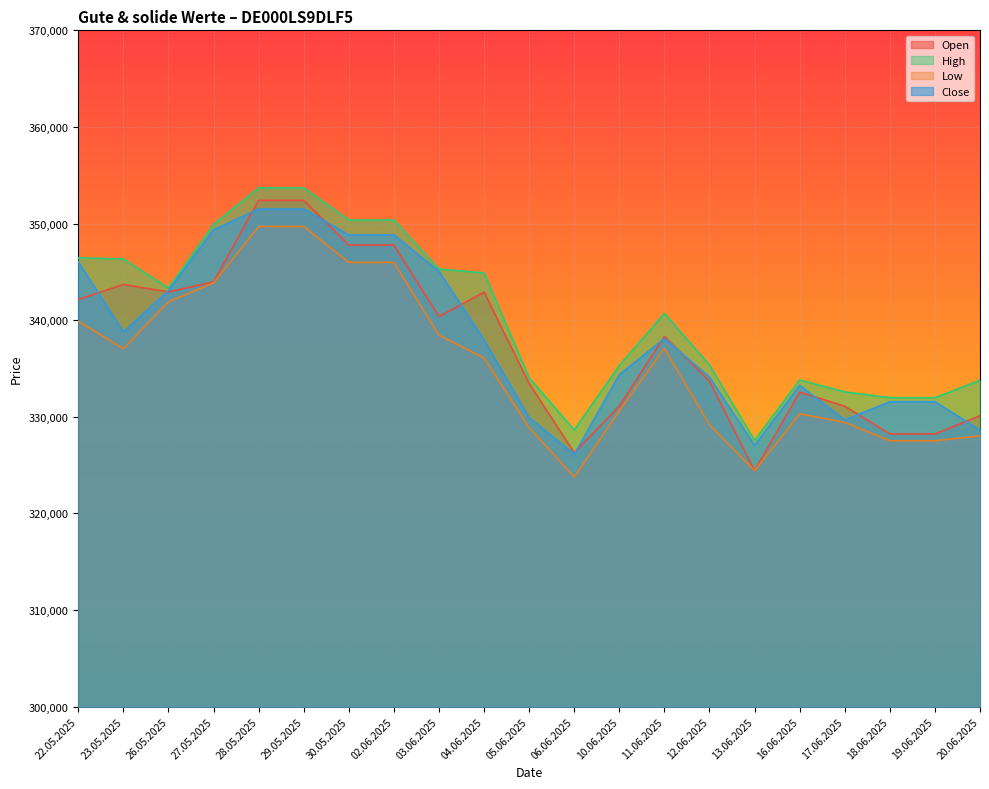

True or false: Low has more than 0 interior local peaks.

True